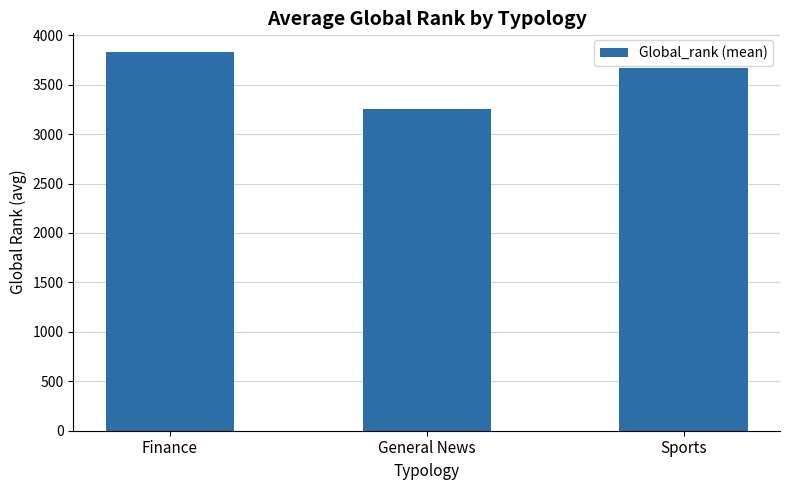

What is the change in value from Finance to Sports?

-162.7